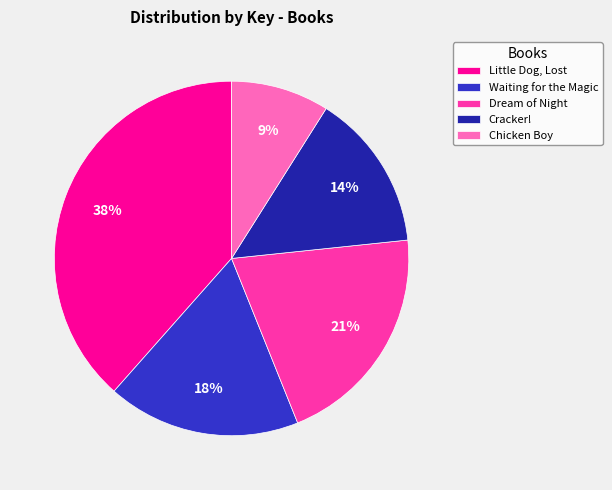

The Chicken Boy slice represents 9% of the pie. True or false?

True